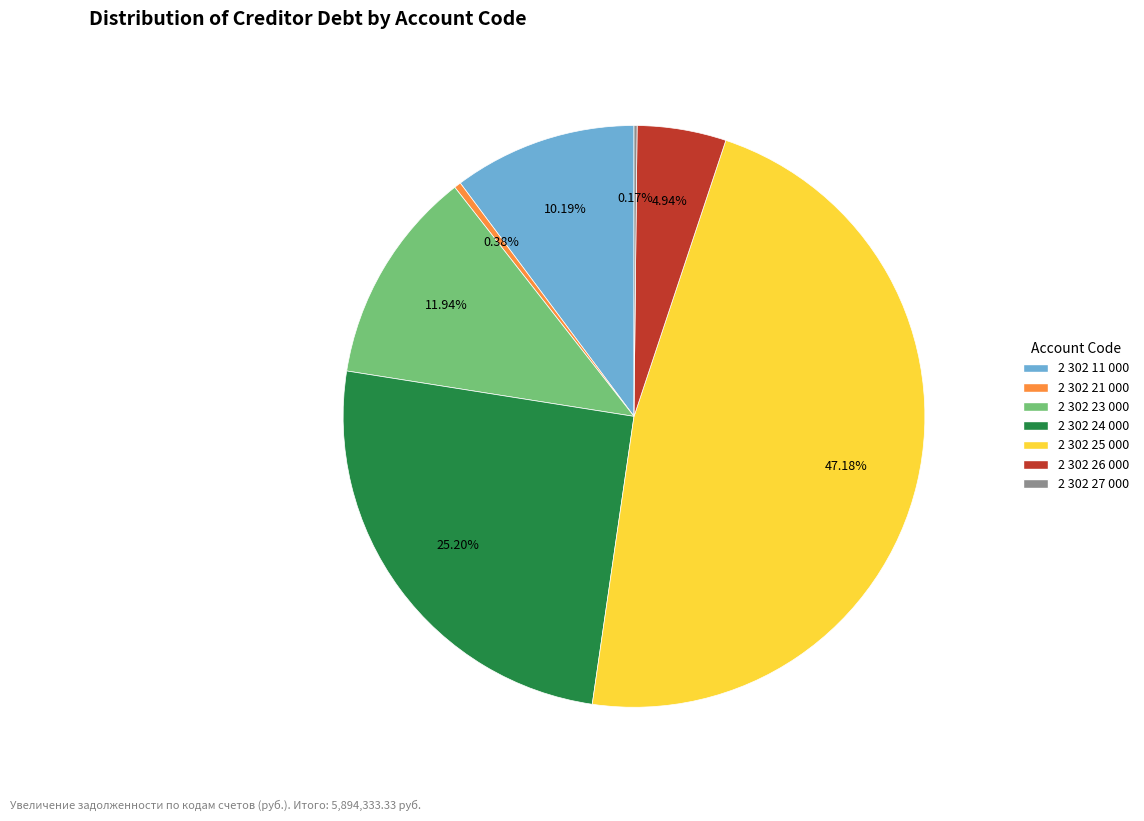

Does 2 302 25 000 represent more than half of the total?

No